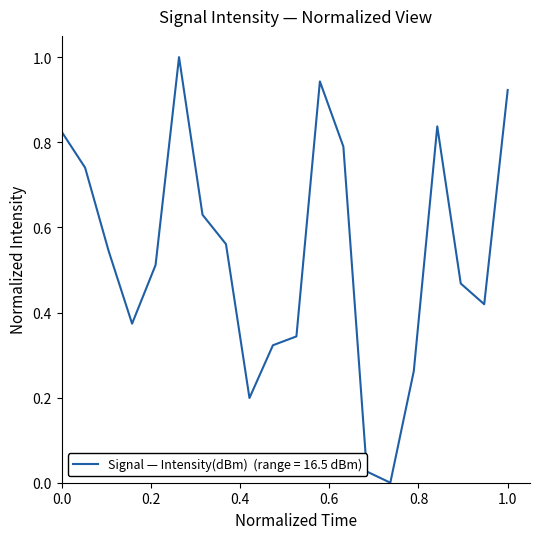

What is the difference between the maximum and minimum values?

1.0